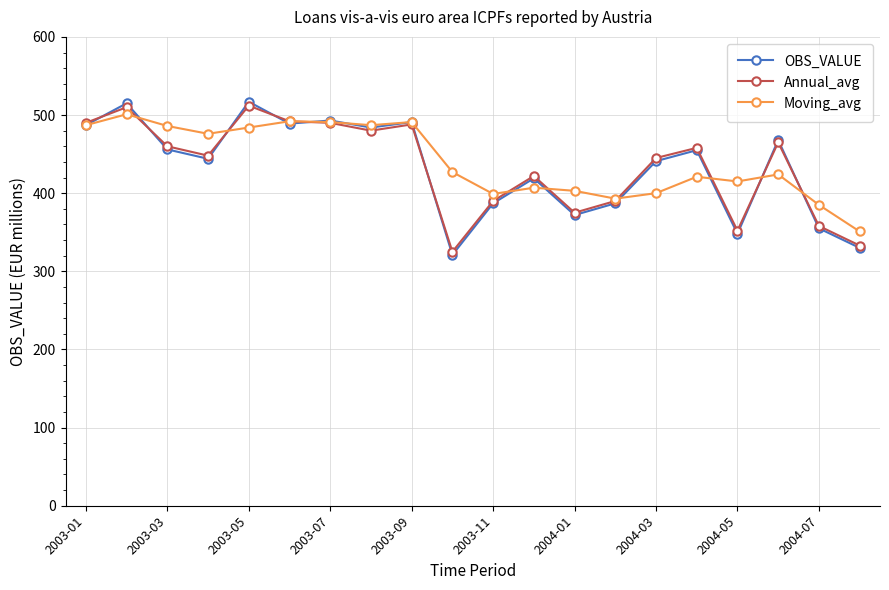

What is the greatest value displayed?

517